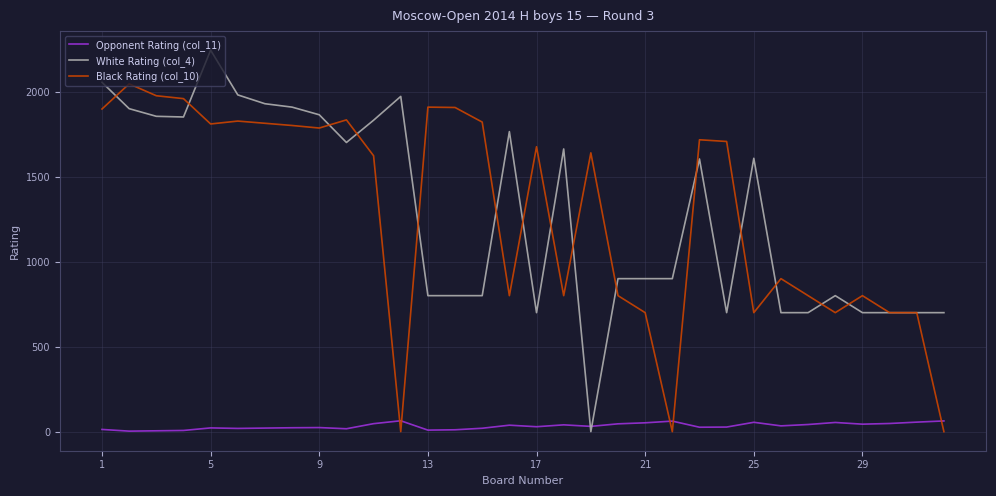

True or false: Black Rating (col_10) and Opponent Rating (col_11) intersect in this chart.

True